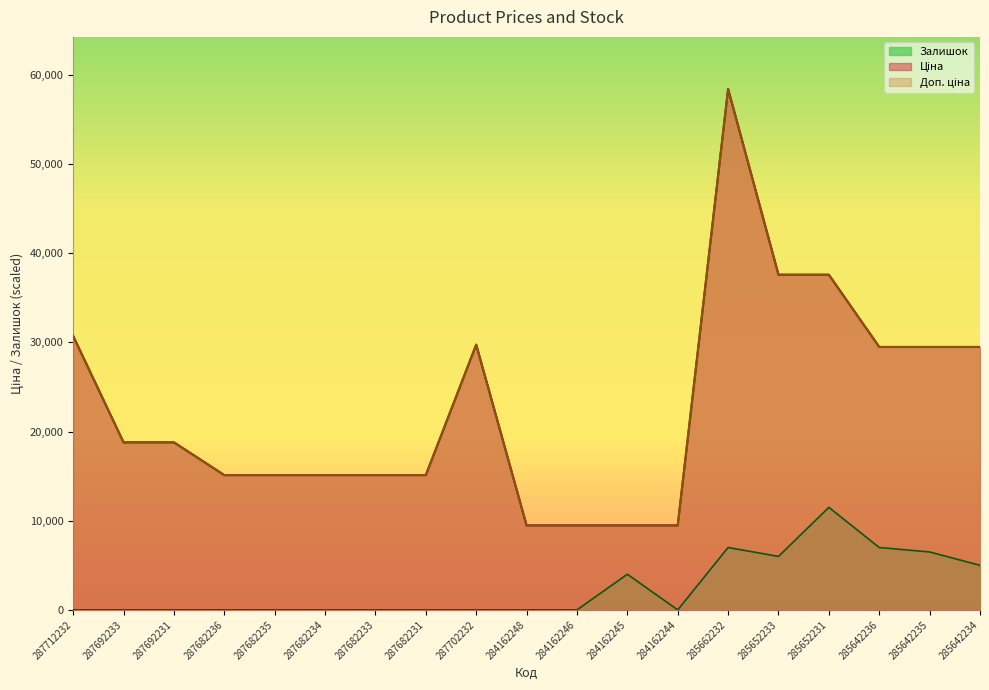

What are all the series names shown in the legend?

Ціна, Доп. ціна, Залишок